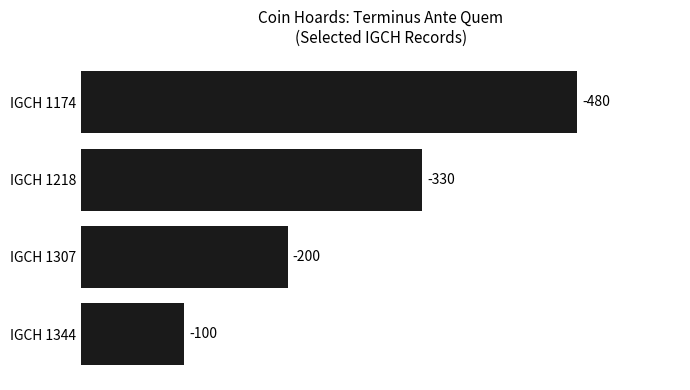

Does the chart contain any negative values?

No